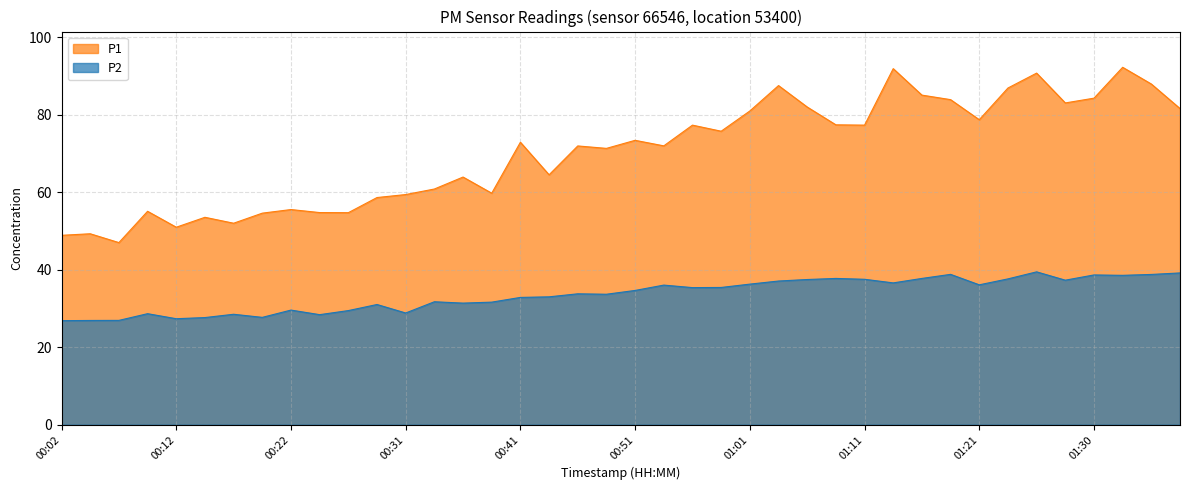

Is it true that P2 equals 54.2 at 01:09?

False